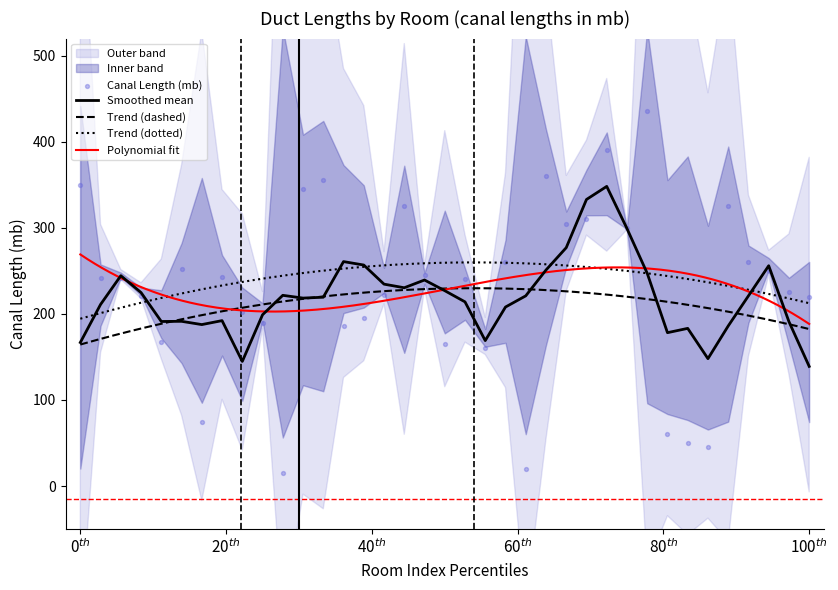

Which has a higher value, 8 or 26?

26